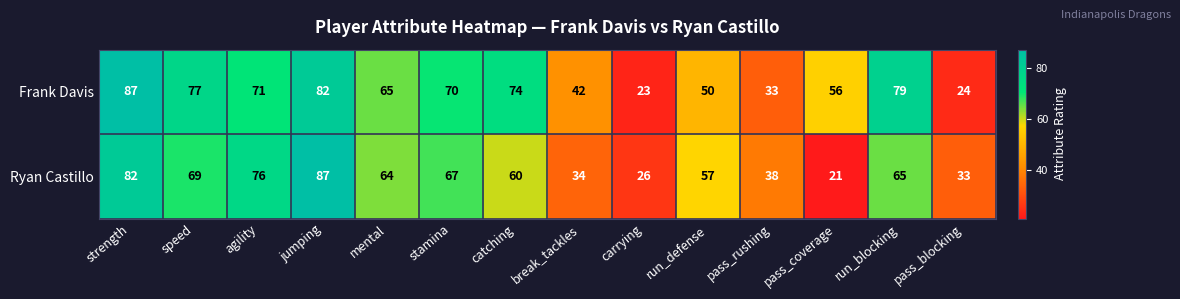

What is the difference between the maximum and minimum values in the Ryan Castillo series?

66